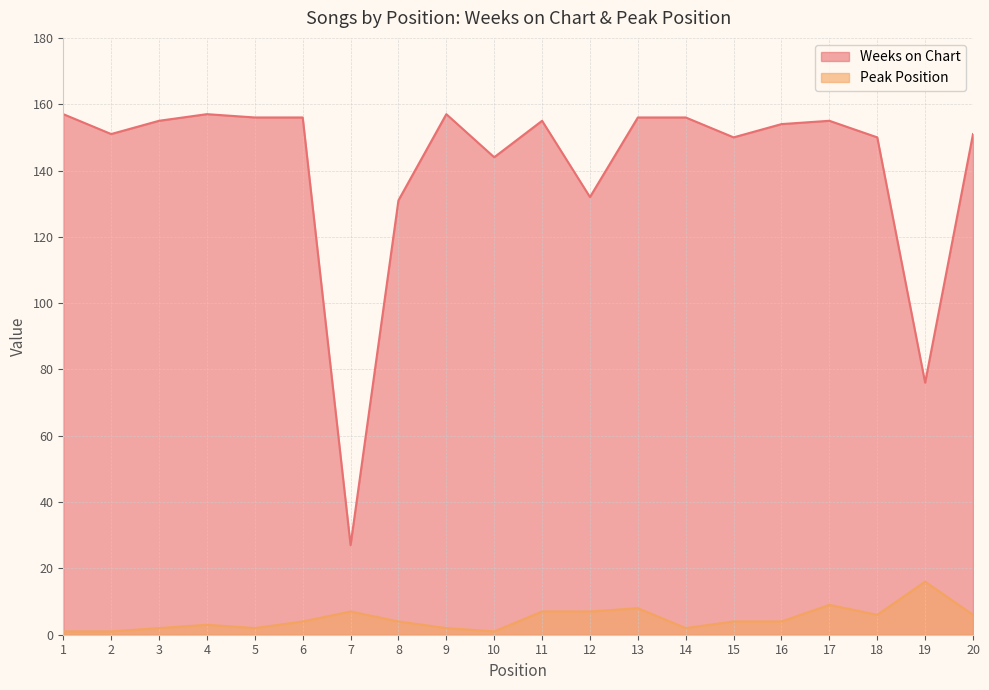

How many data points does each series have?

20